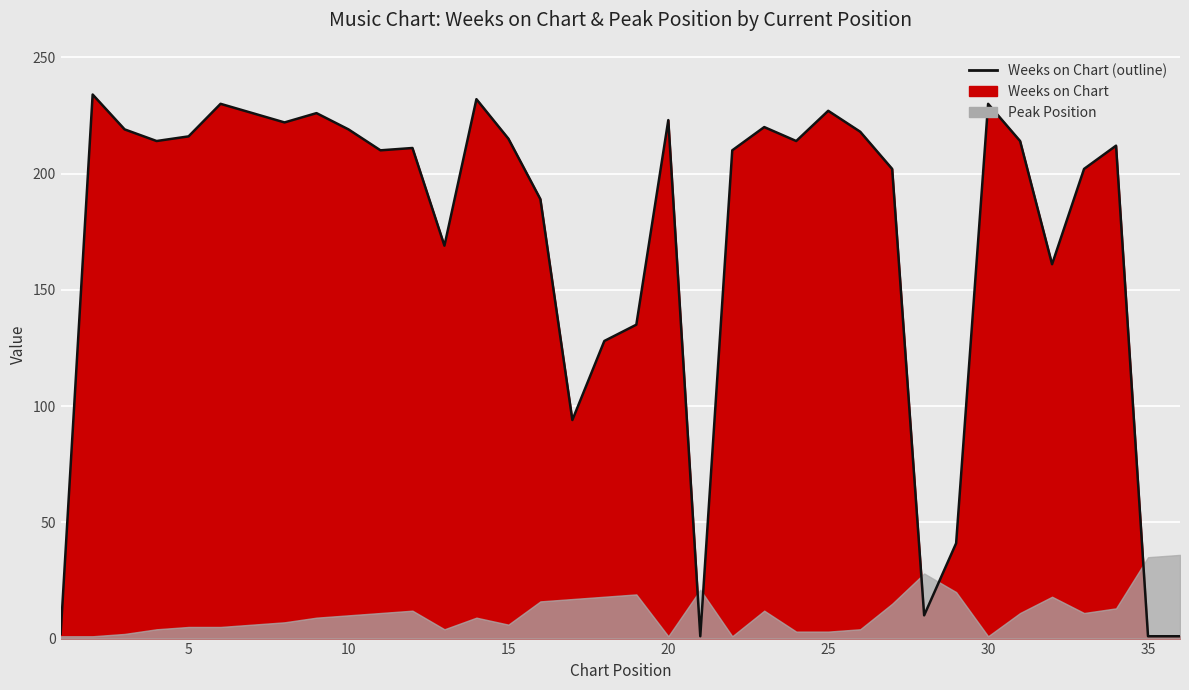

List the labels in order of value, smallest first.

21, 35, 36, 1, 28, 29, 17, 18, 19, 32, 13, 16, 27, 33, 11, 22, 12, 34, 4, 24, 31, 15, 5, 26, 3, 10, 23, 8, 20, 7, 9, 25, 6, 30, 14, 2